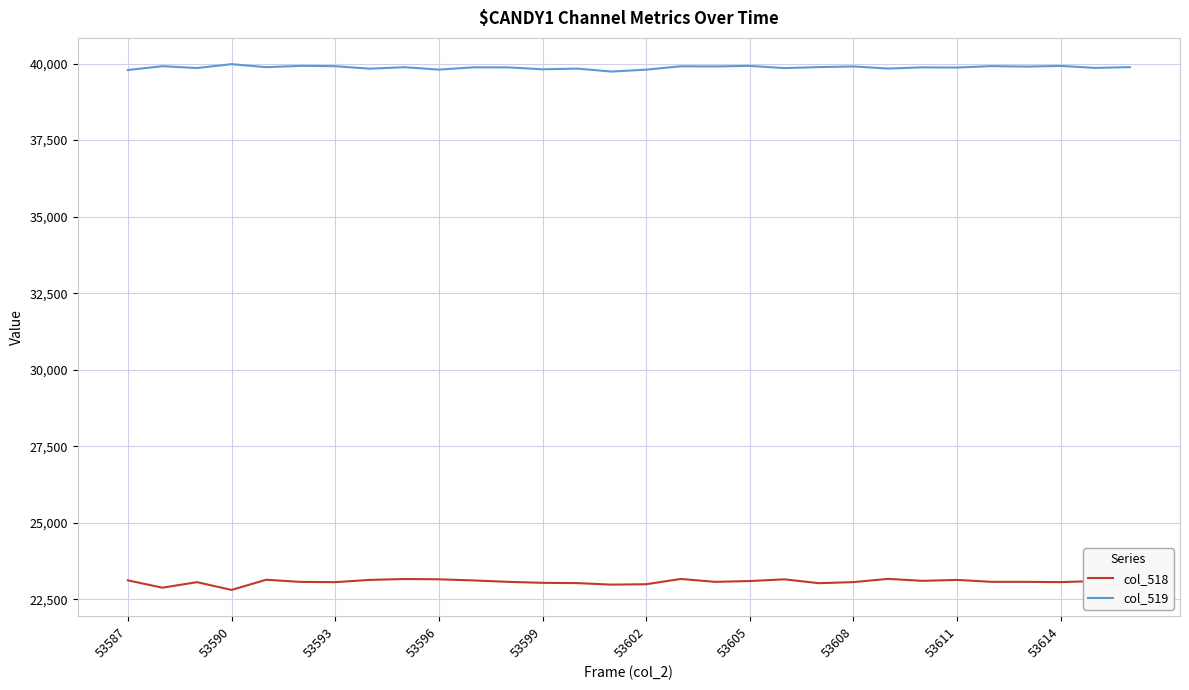

How many lines are shown in the chart?

2